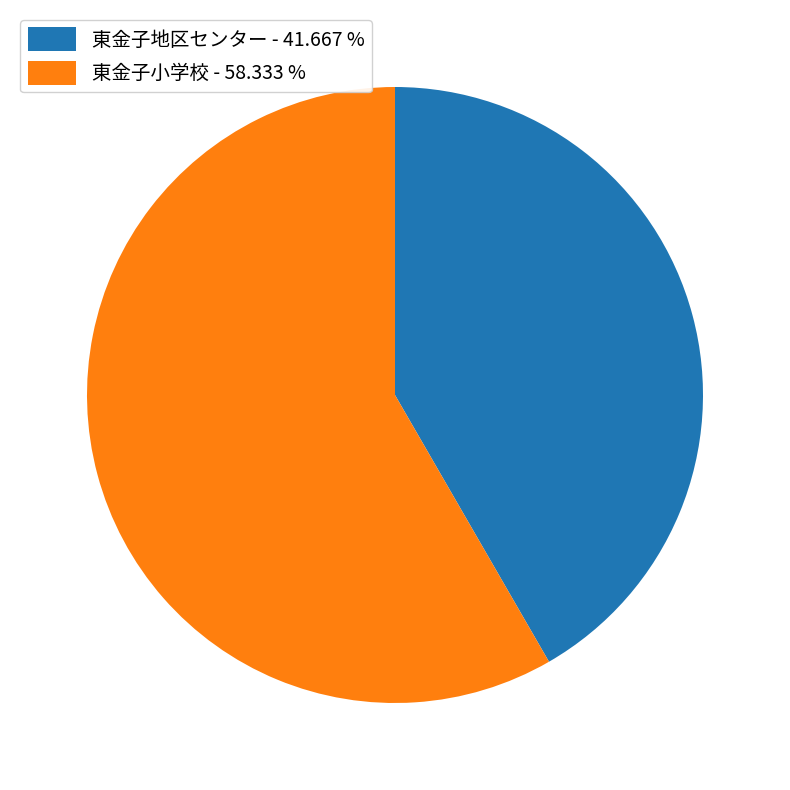

Count the number of slices in the pie.

2